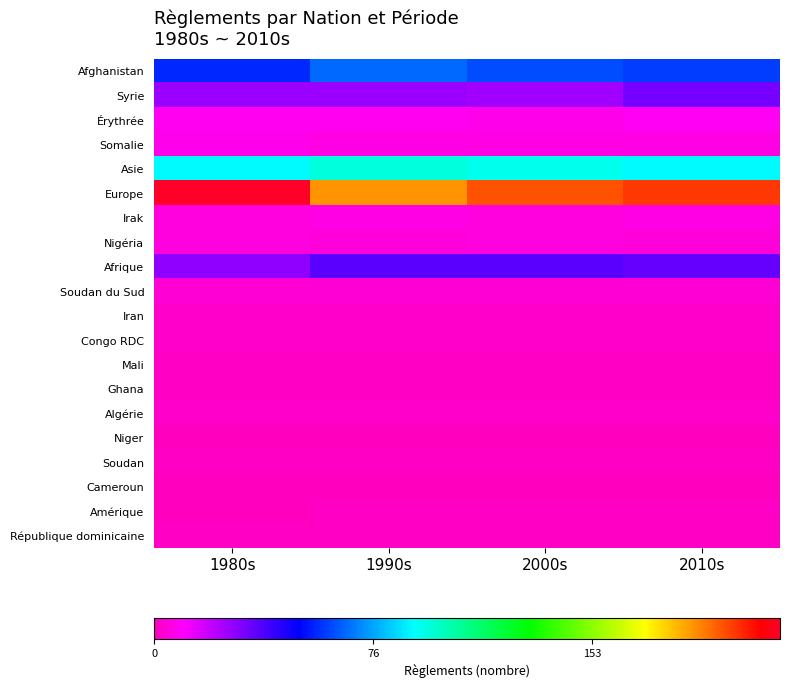

Which label corresponds to the smallest value in the chart?

1980s